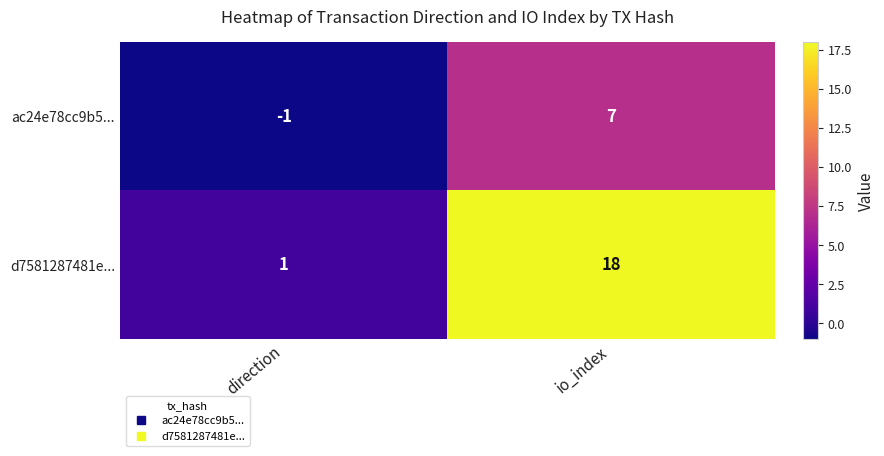

Rank the series at direction from lowest to highest value.

ac24e78cc9b5..., d7581287481e...